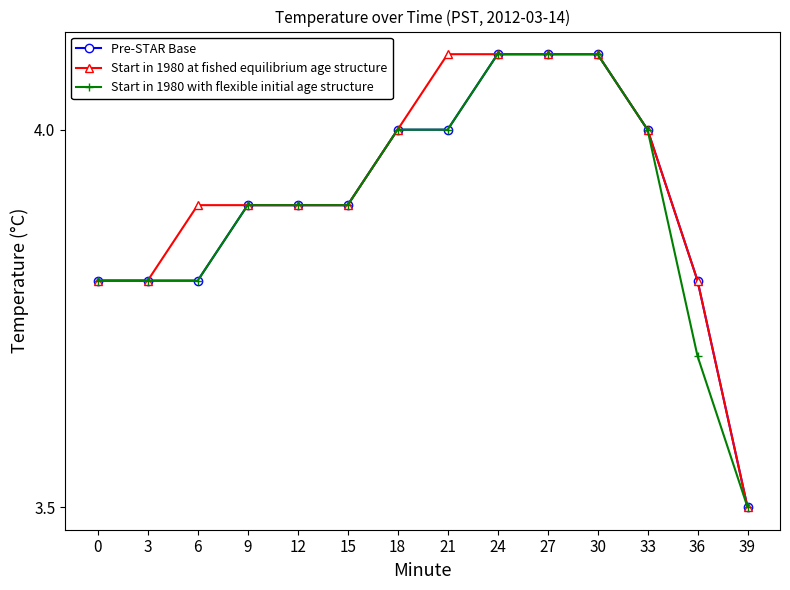

The value of Start in 1980 at fished equilibrium age structure at 9 is 2.6. True or false?

False